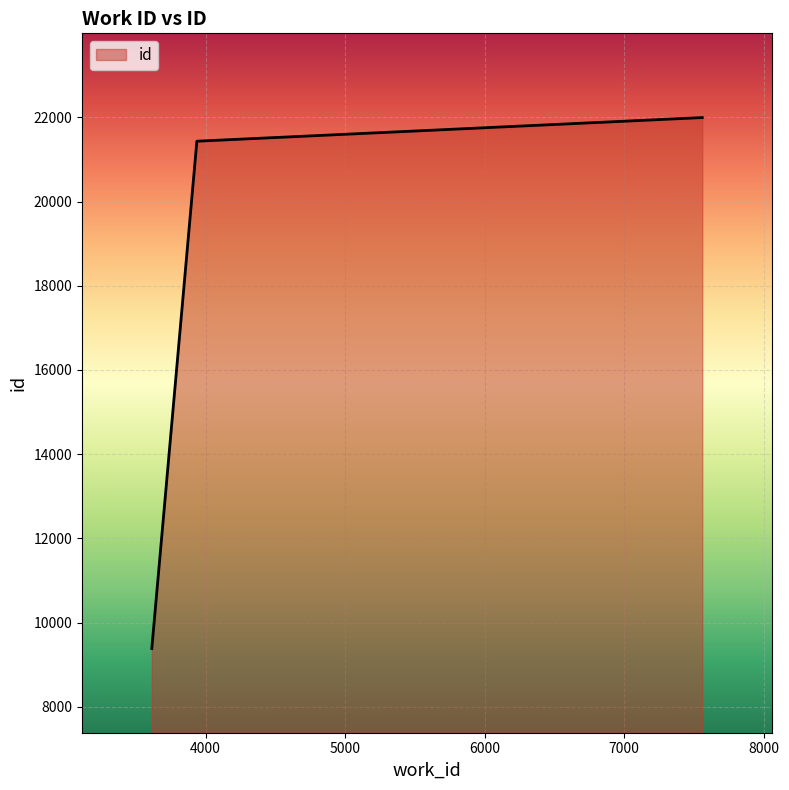

How many values are below 21432?

1